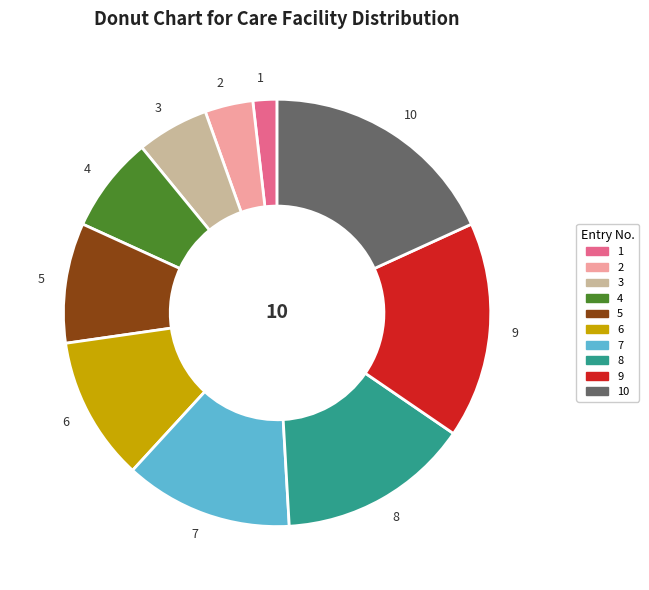

Is there a majority slice in this chart?

No